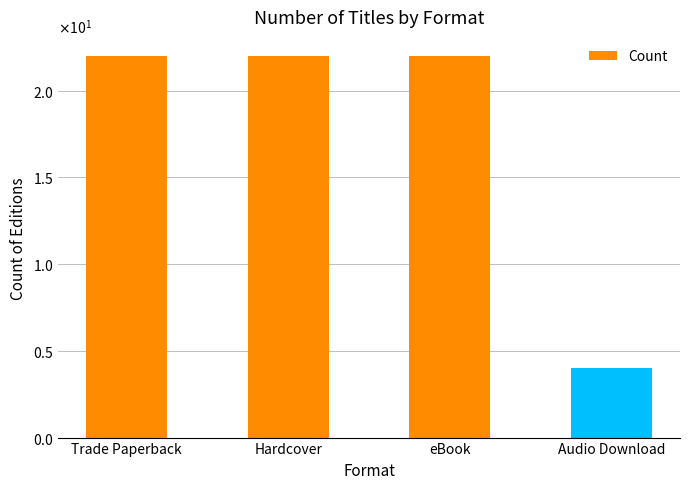

Between Trade Paperback and Audio Download, which is larger?

Trade Paperback